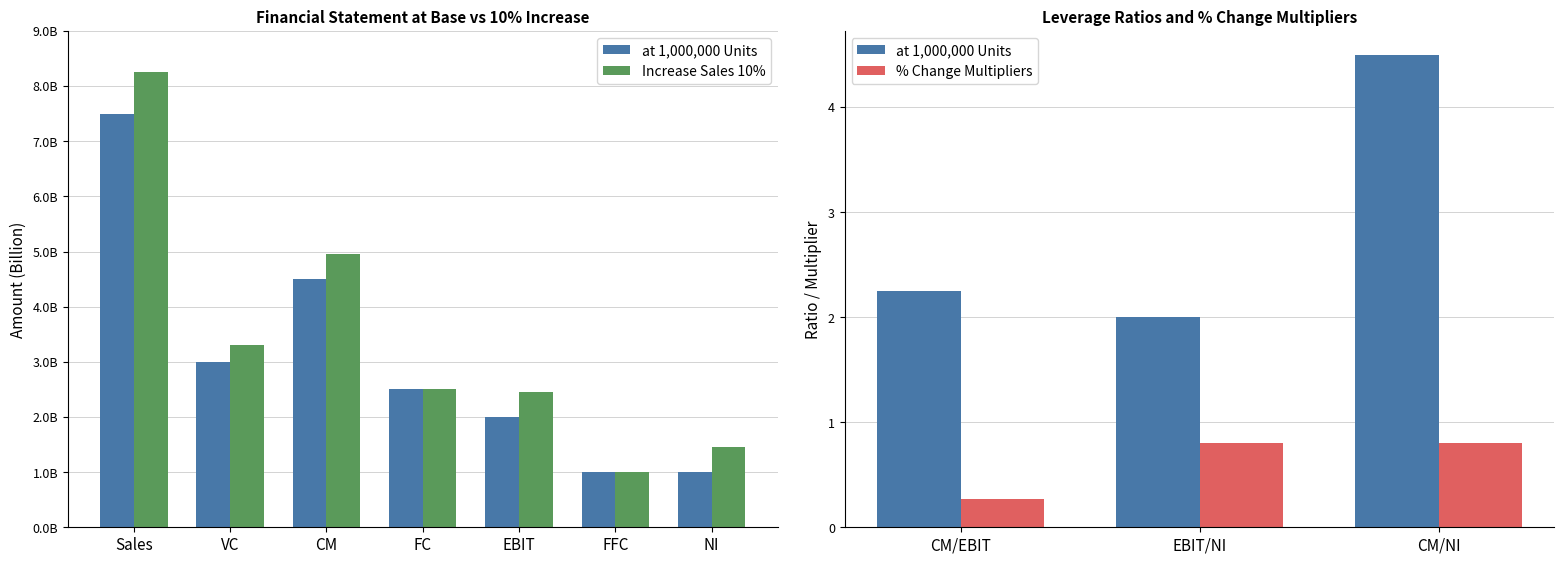

Between VC and FC, which series saw the biggest shift?

Increase Sales 10%